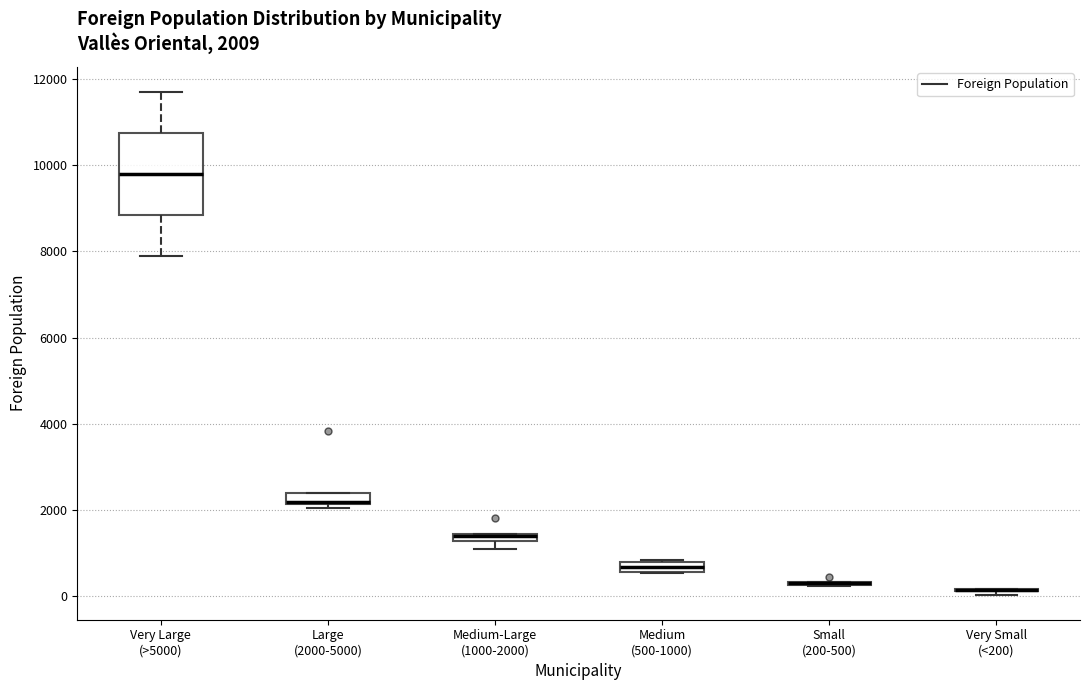

Comparing the boxes themselves (not the whiskers), which one is the tallest?

Very Large (>5000)